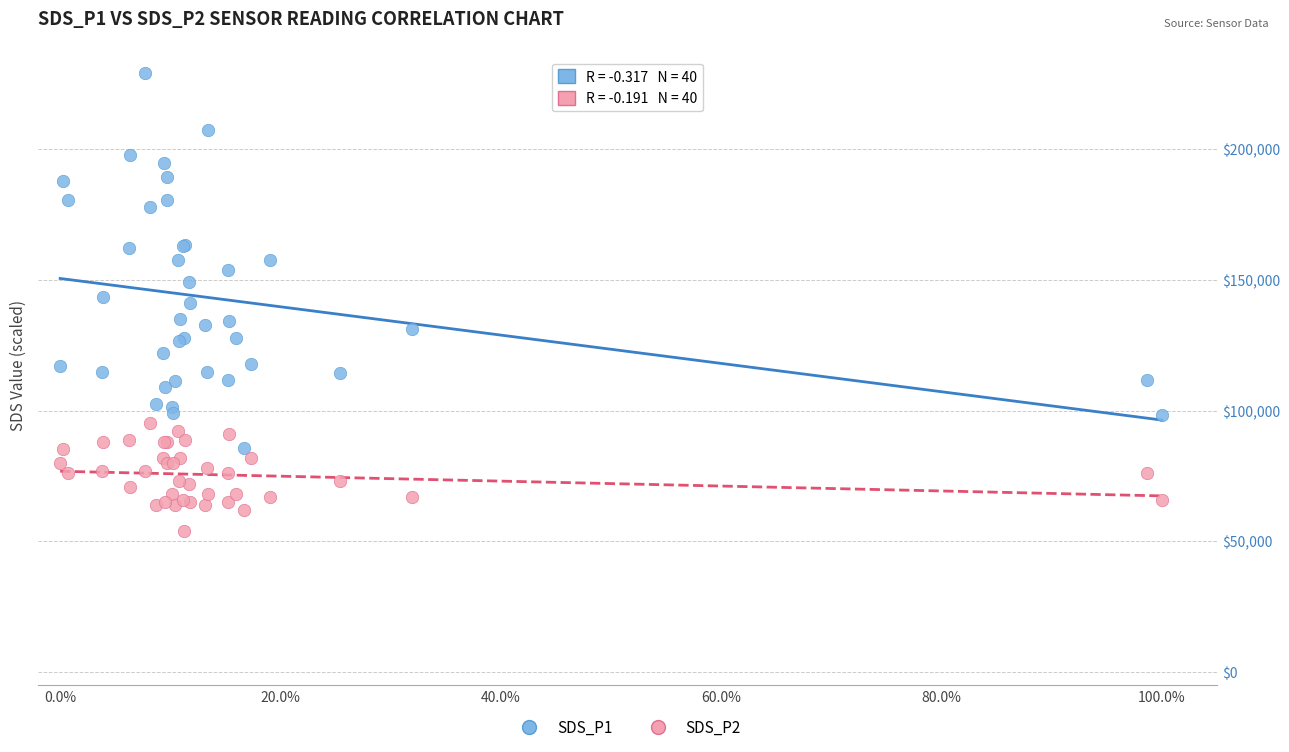

Which series contains the lowest Y value?

SDS_P2